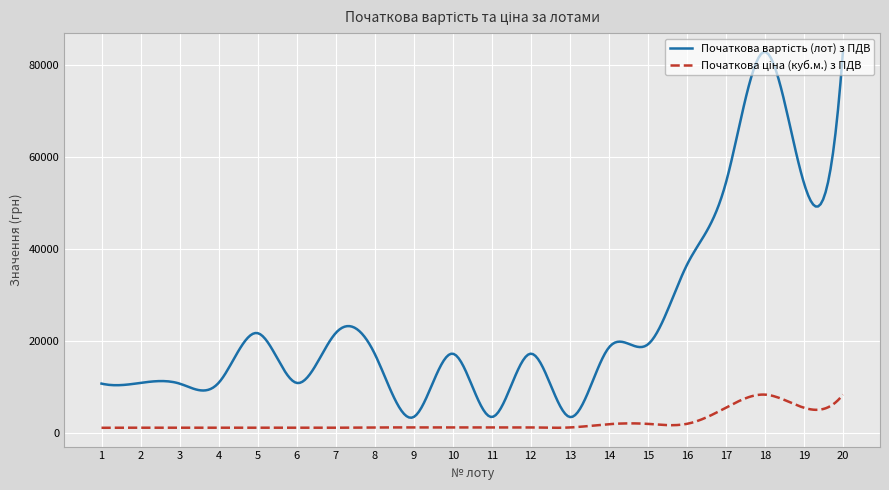

What is the maximum value shown in the chart?

82910.0